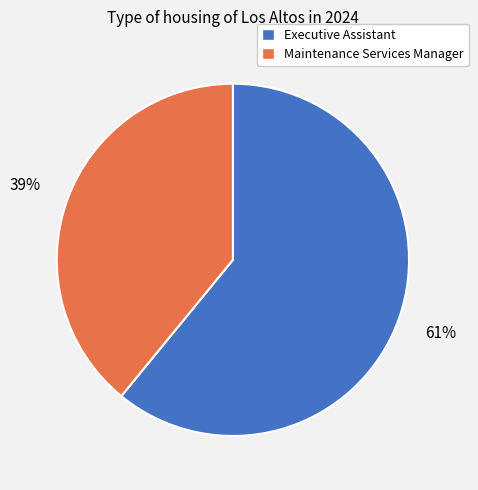

Which category has the biggest portion of the pie?

Executive Assistant